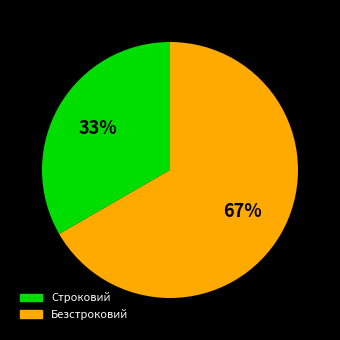

What is the ratio of the value at Строковий to the value at Безстроковий?

0.5